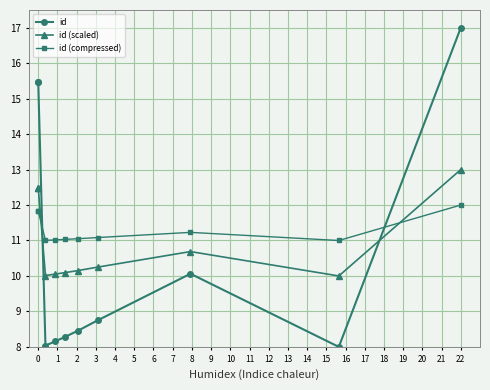

Reading left to right, extract all data points from this chart.

id: 15.5	15.5	8.0	8.2	8.3	8.5	8.8	10.1	8.0	17.0
id (scaled): 12.5	12.5	10.0	10.1	10.1	10.2	10.2	10.7	10.0	13.0
id (compressed): 11.8	11.8	11.0	11.0	11.0	11.1	11.1	11.2	11.0	12.0